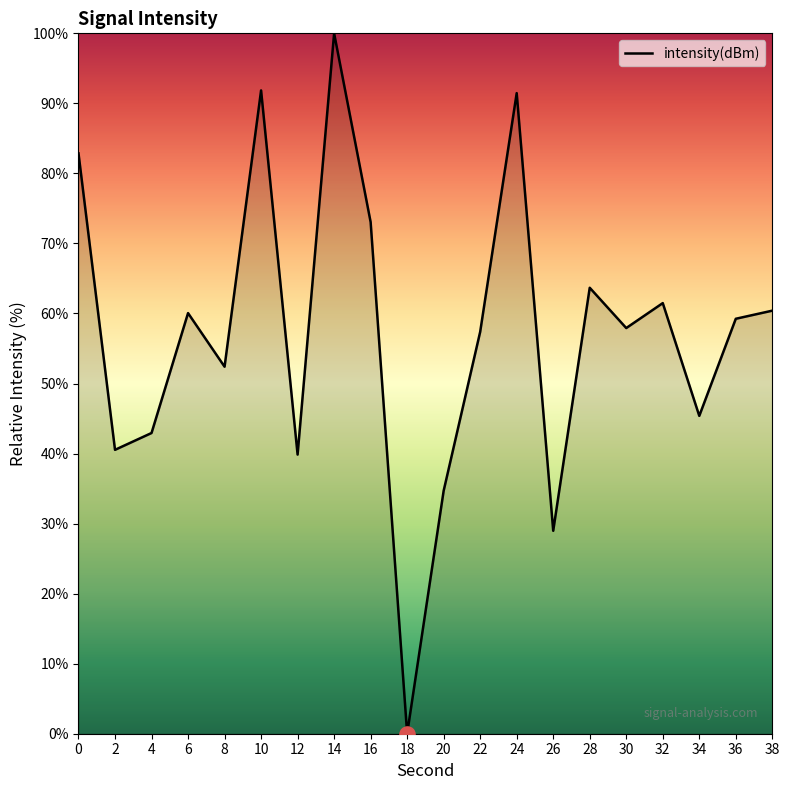

What is the change in value from 30 to 32?

+3.6